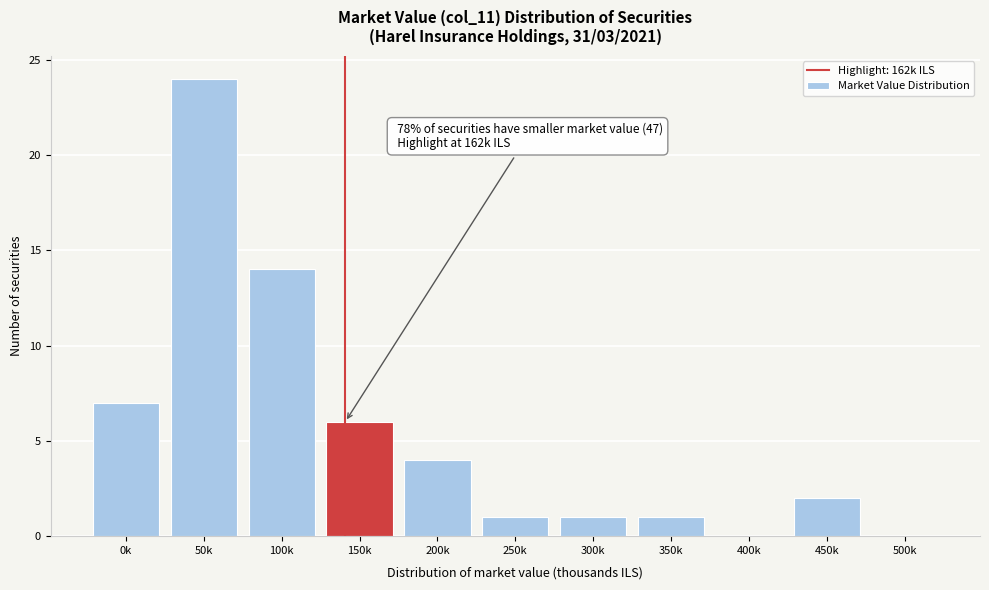

Reading right to left, what are all the values shown in this chart?

500k=0	450k=2	400k=0	350k=1	300k=1	250k=1	200k=4	150k=6	100k=14	50k=24	0k=7